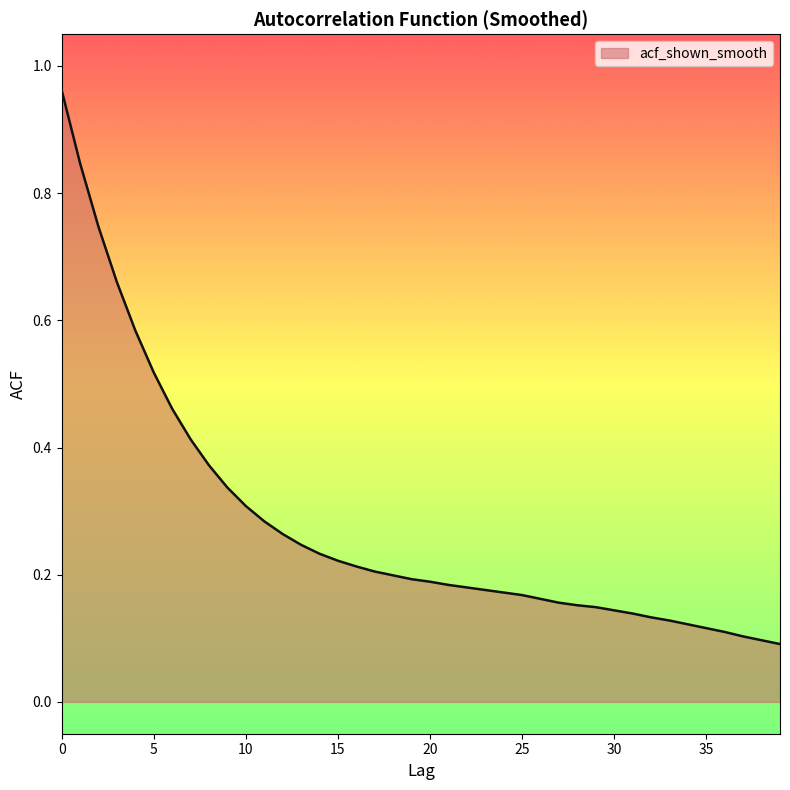

What is the difference between the maximum and minimum values?

0.9